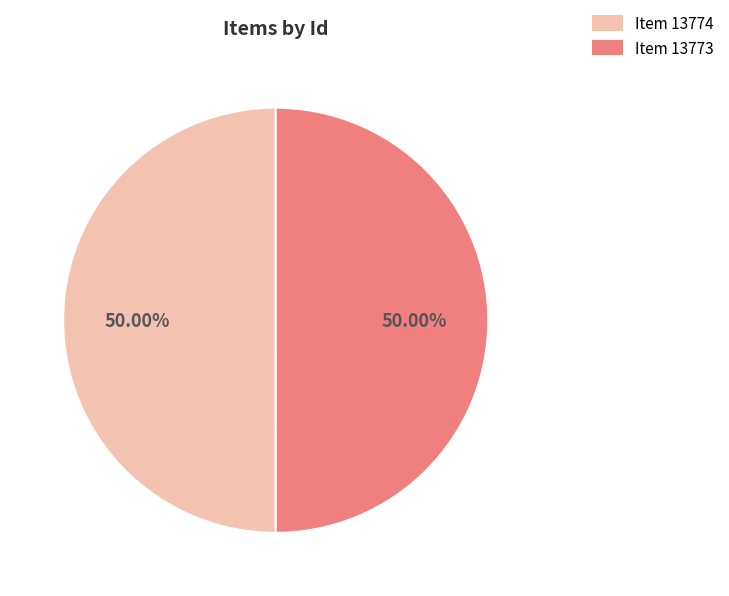

To the nearest percent, what is the combined percentage of Item 13773 and Item 13774?

100%